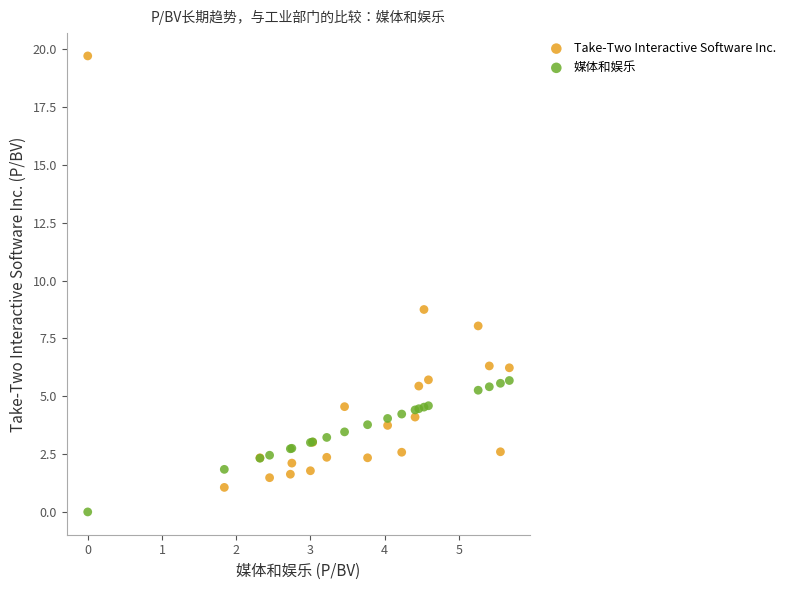

Which series reaches the minimum Y coordinate?

媒体和娱乐